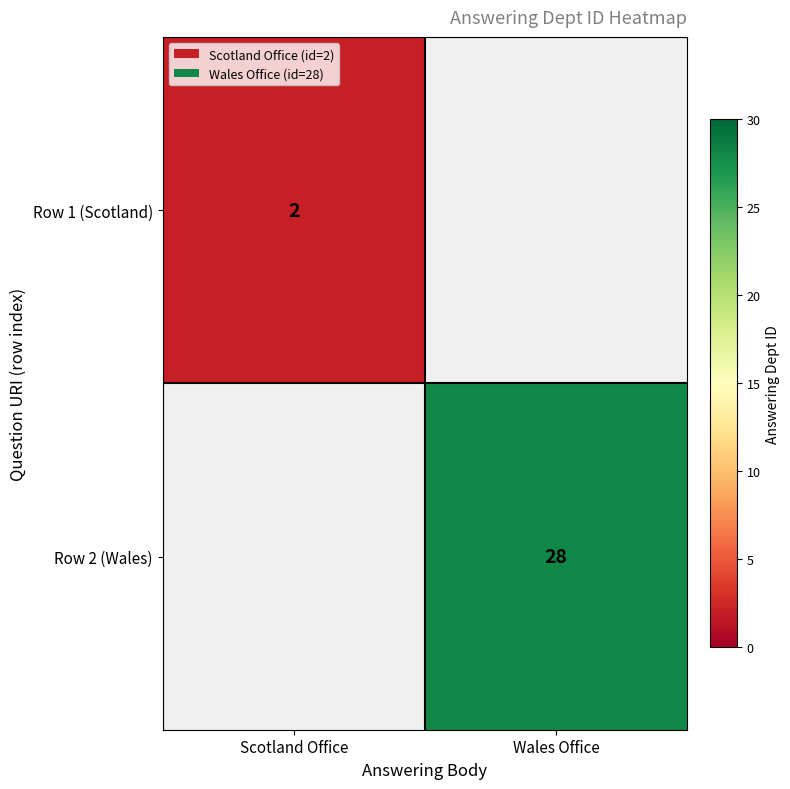

The Row 1 (Scotland) series shows 2 at Scotland Office. True or false?

True